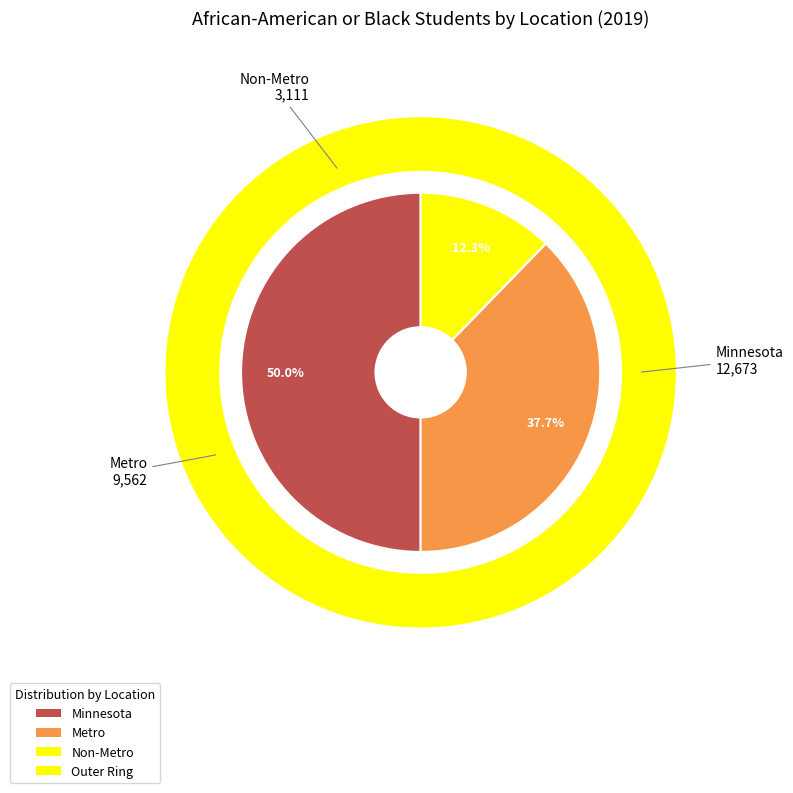

Is there any slice that represents more than half of the pie?

No